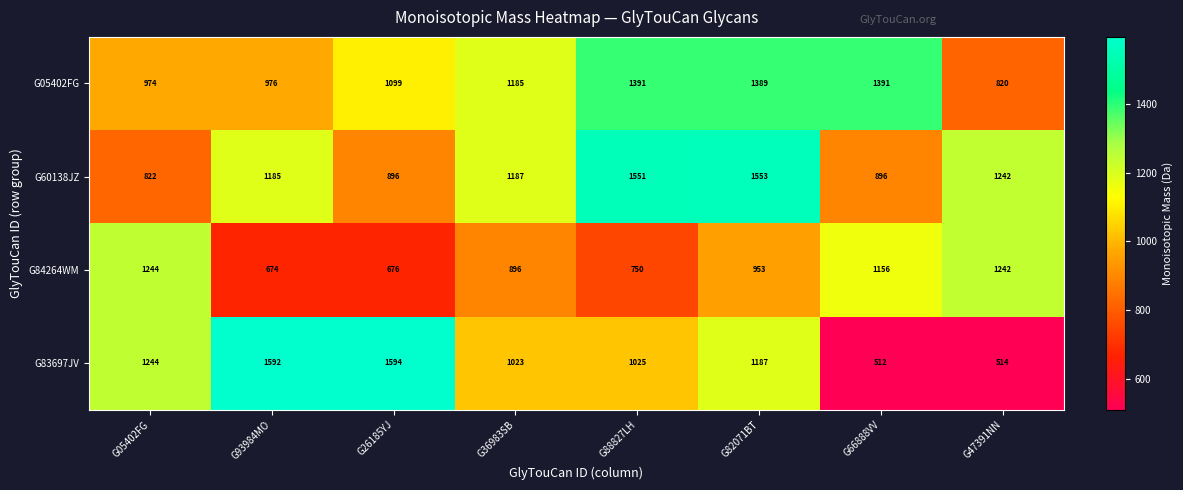

Rank the series at G66888VV from lowest to highest value.

G83697JV, G60138JZ, G84264WM, G05402FG